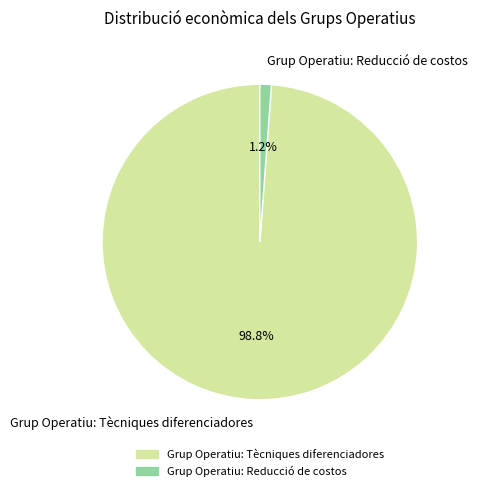

Is it true that Grup Operatiu: Tècniques diferenciadores is 89% of the pie?

False